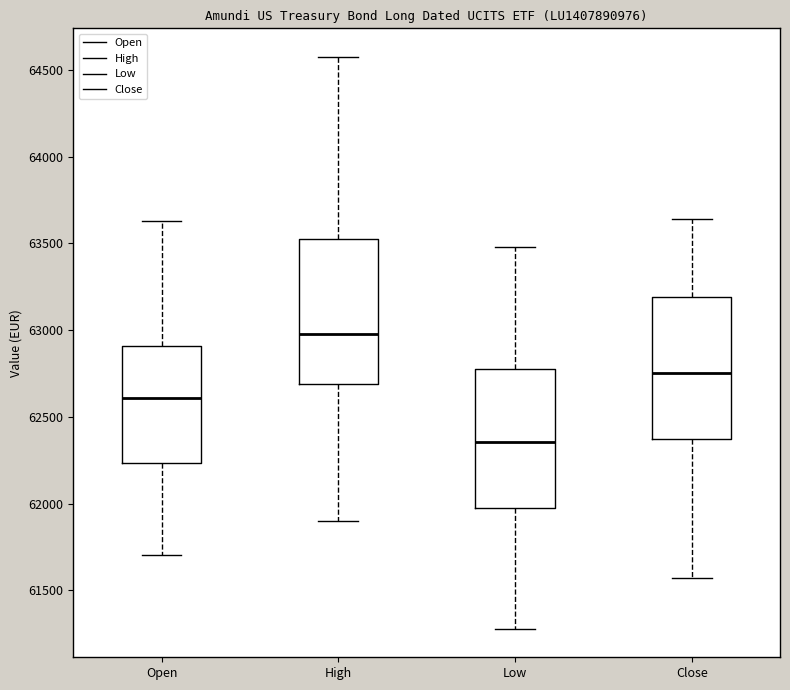

Reading left to right, read every box against the y-axis: the position of its median line, the range the box covers, and the ends of its whiskers. The values are not printed on the chart, so give them approximately, as read against the axis.

Open: median 62600, box 62250 to 62900, whiskers 61700 to 63650
High: median 63000, box 62700 to 63500, whiskers 61900 to 64550
Low: median 62350, box 62000 to 62750, whiskers 61300 to 63500
Close: median 62750, box 62400 to 63200, whiskers 61550 to 63650